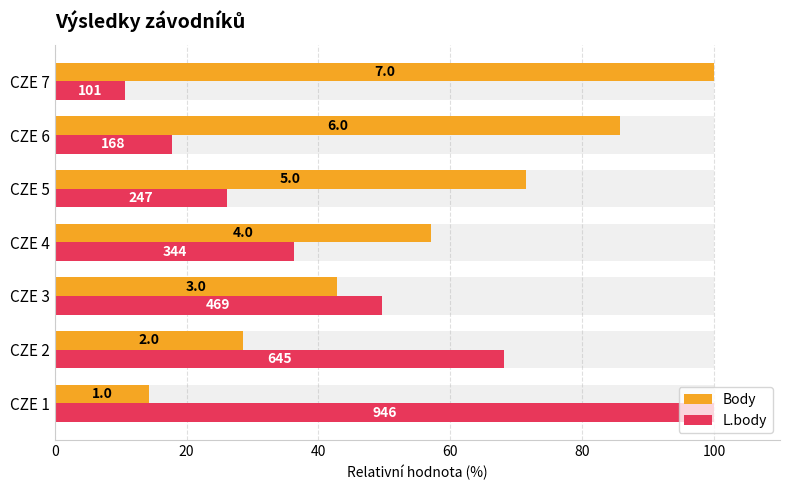

Which has a higher value, CZE 3 or CZE 6?

CZE 6